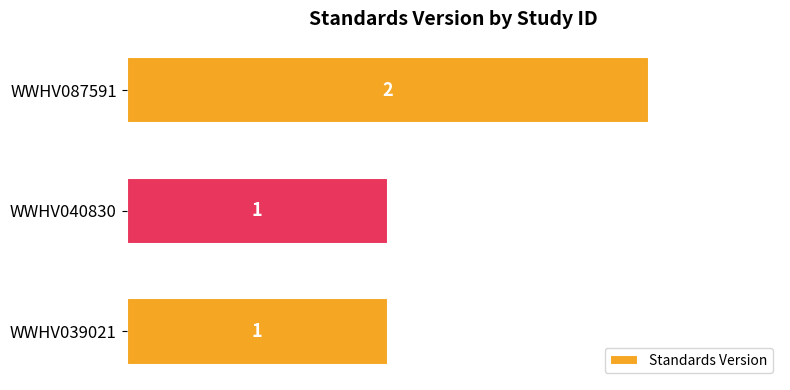

Between WWHV039021 and WWHV087591, which is larger?

WWHV087591